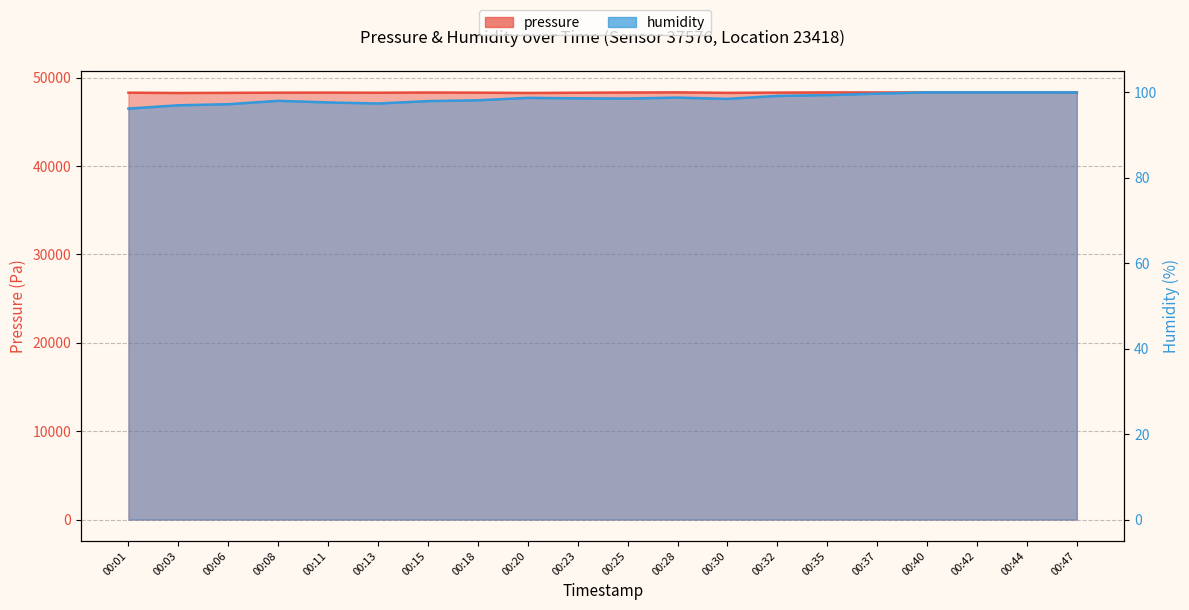

At which label does humidity first exceed 98?

00:08